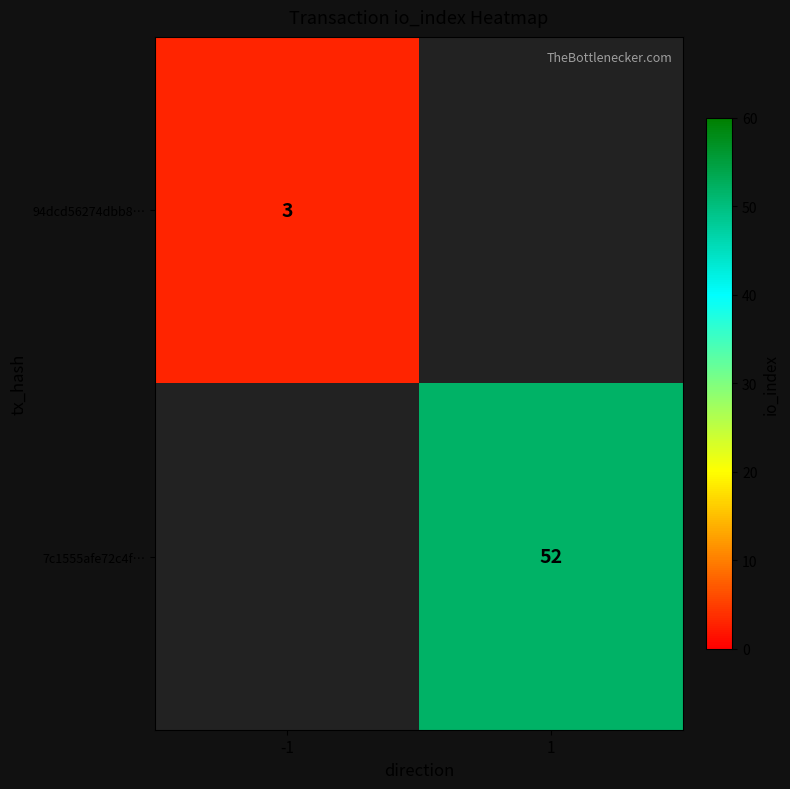

True or false: 94dcd56274dbb8… has a value of 4 at -1.

False